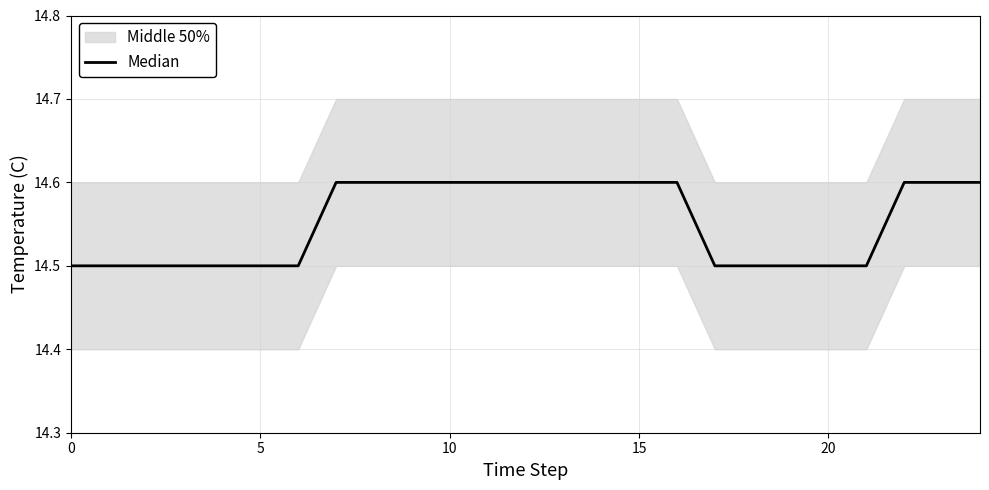

What is the label of the 8th point from the right?

17